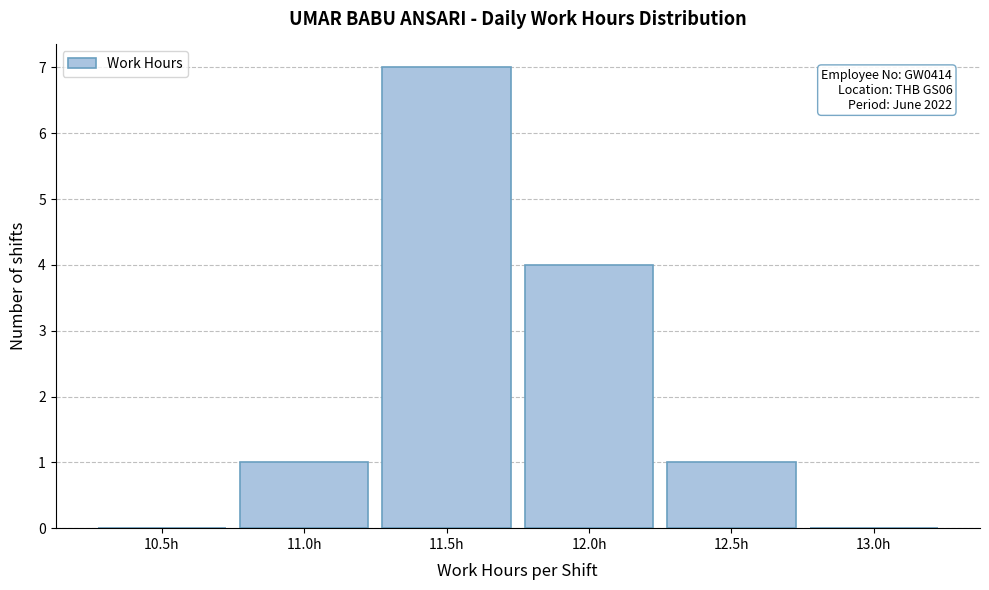

Reading left to right, what are all the values shown in this chart?

10.5h=0	11.0h=1	11.5h=7	12.0h=4	12.5h=1	13.0h=0